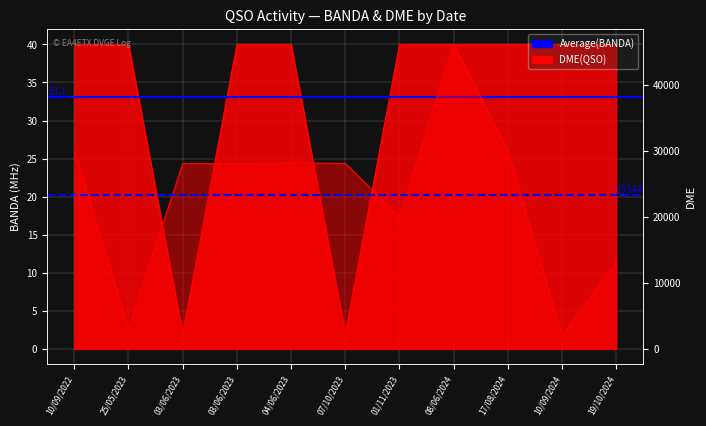

Is the value of Average BANDA at 10/09/2022 greater than the value of Average DME at 10/09/2022?

No